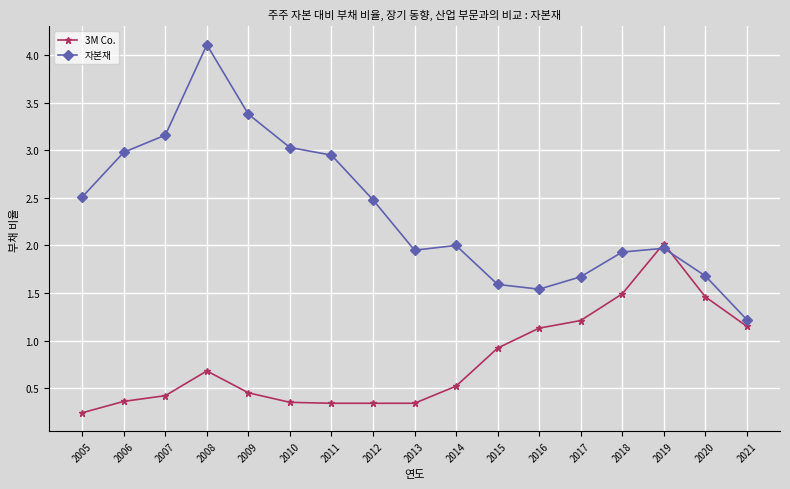

How many lines are shown in the chart?

2